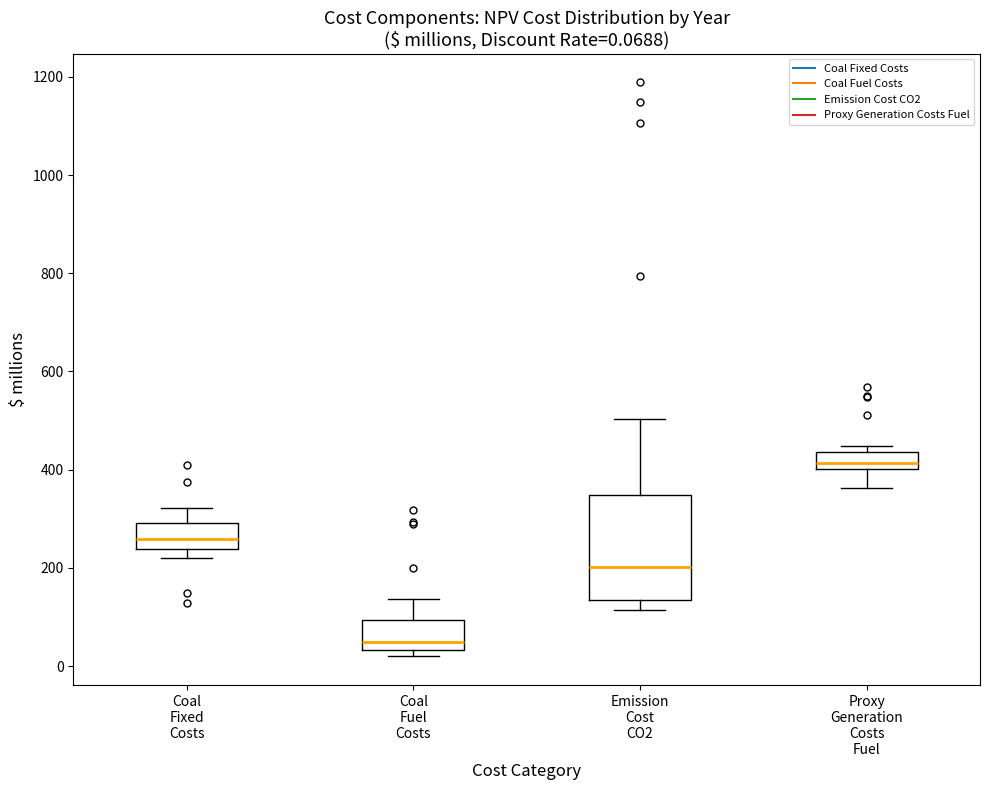

Which box's median line is the lowest?

Coal Fuel Costs